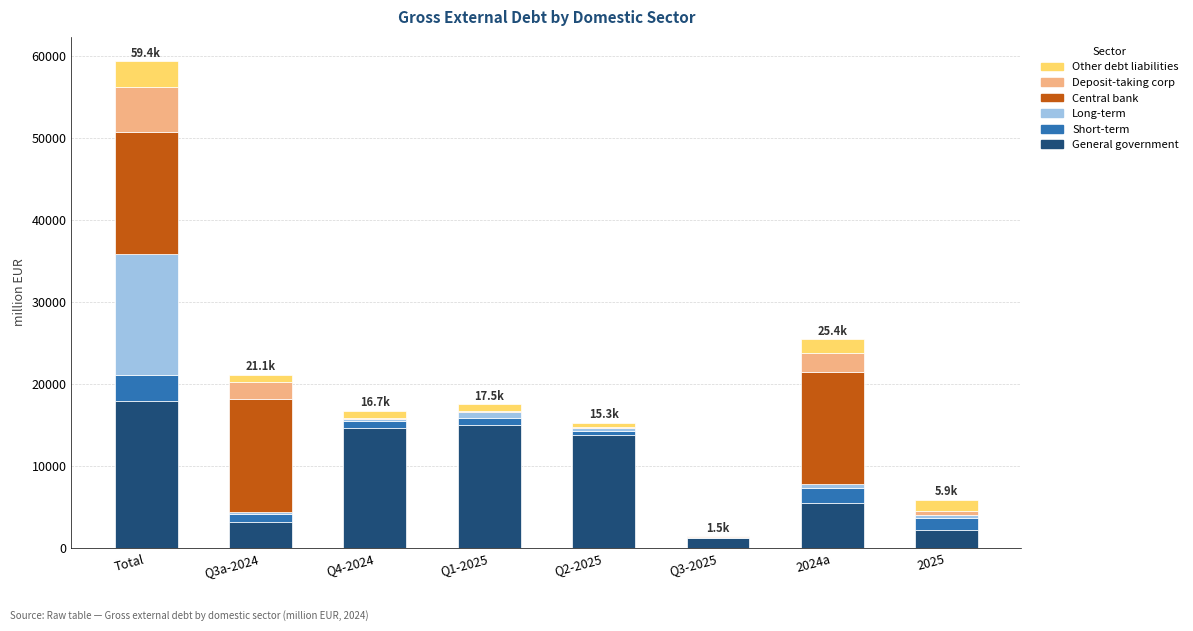

At which category is the sum across all series the highest?

Total